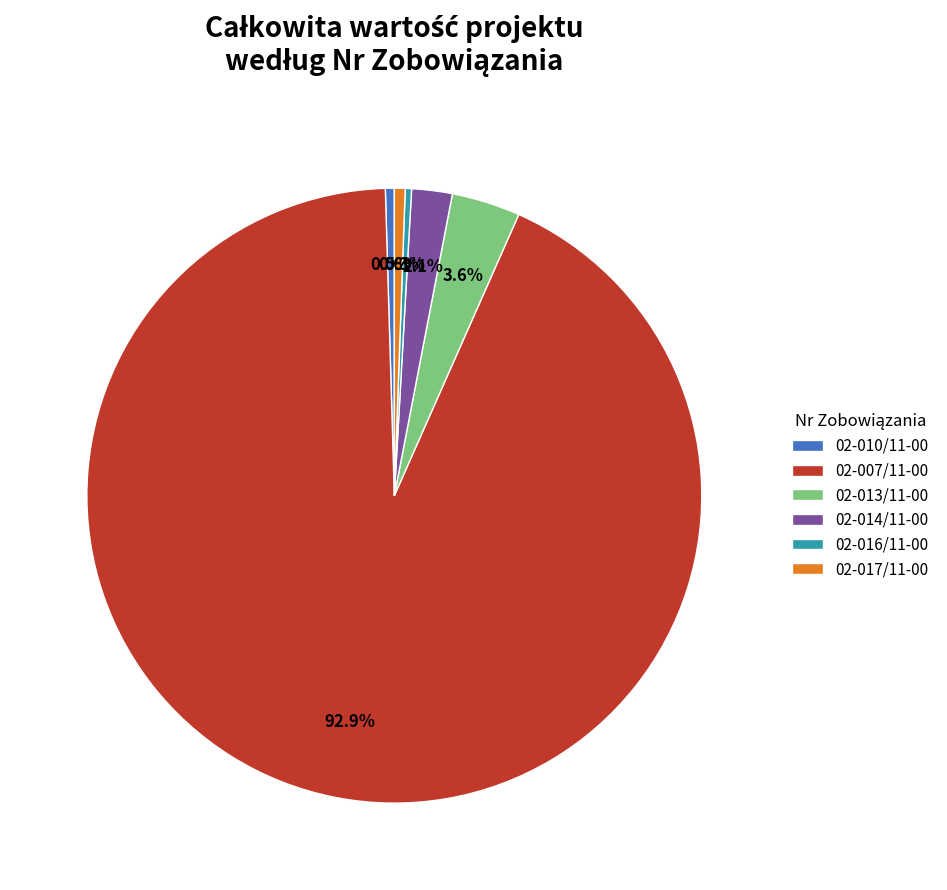

Is there any slice that represents more than half of the pie?

Yes